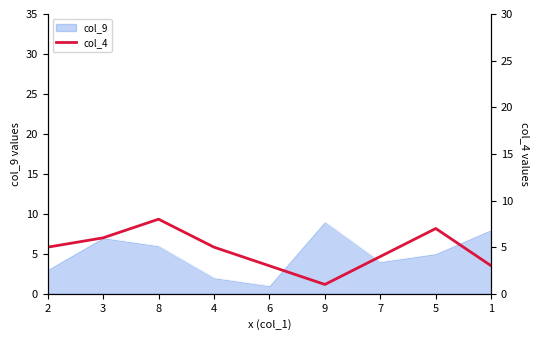

Rank the categories by col_9 value from lowest to highest.

6, 4, 2, 7, 5, 8, 3, 1, 9